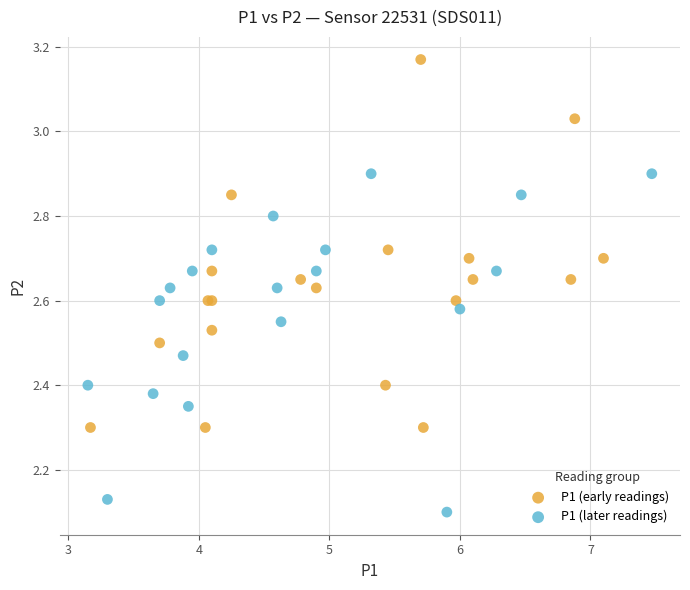

Which series contains the highest Y value?

P1 (early readings)